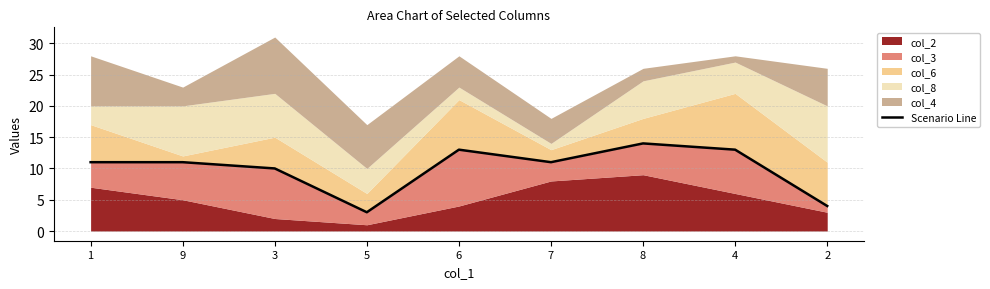

Reading left to right, transcribe all the data shown in this chart.

11	11	10	3	13	11	14	13	4